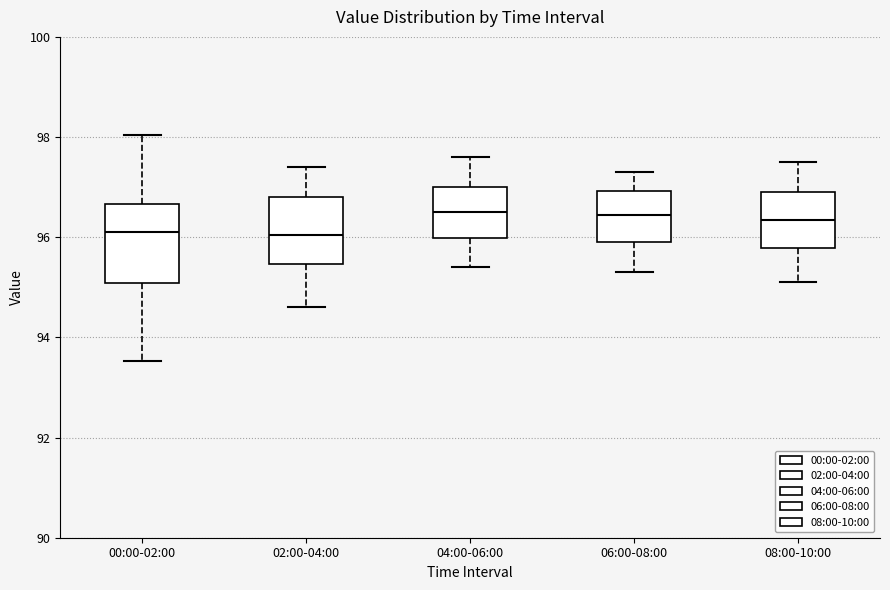

Which box is the tallest, from its lower edge to its upper edge?

00:00-02:00